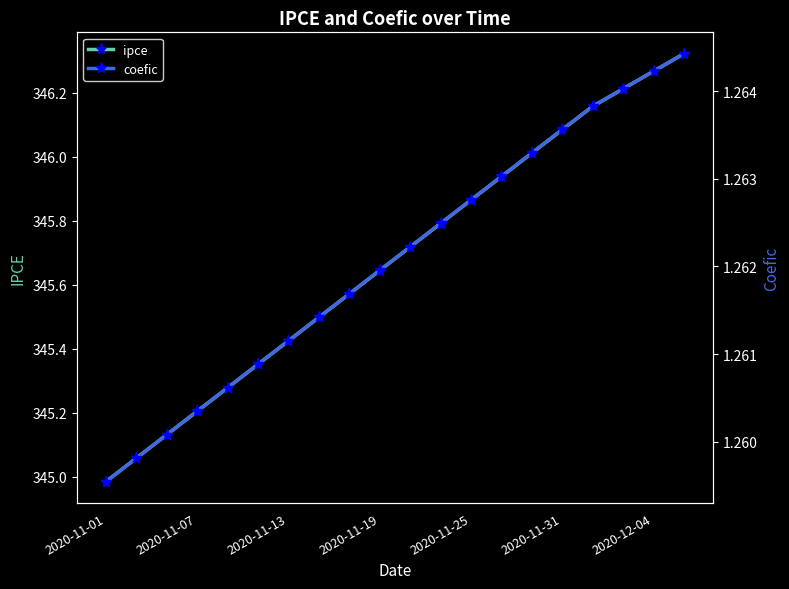

Is it true that ipce equals 606.7 at 2020-11-13?

False